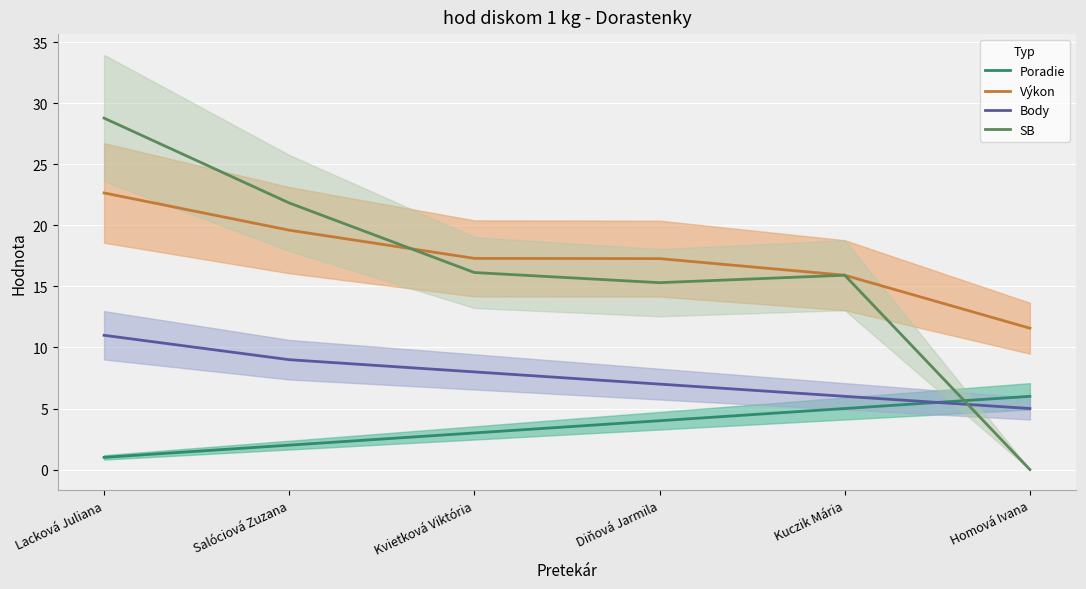

Is the value of SB at Kvietková Viktória greater than the value of Výkon at Homová Ivana?

Yes